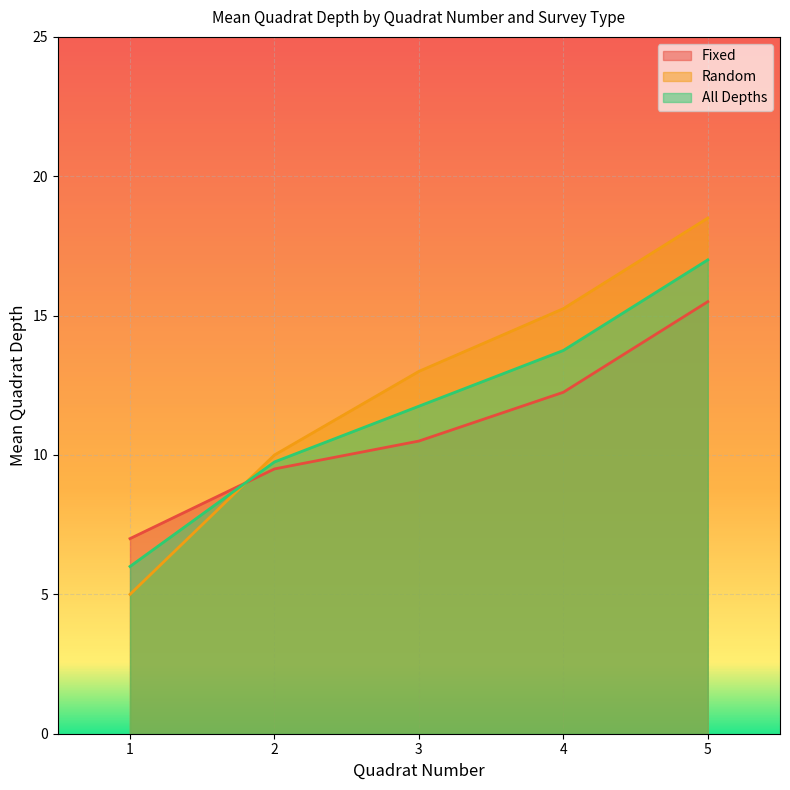

What is the sum of the Fixed values at 4 and 1?

19.2